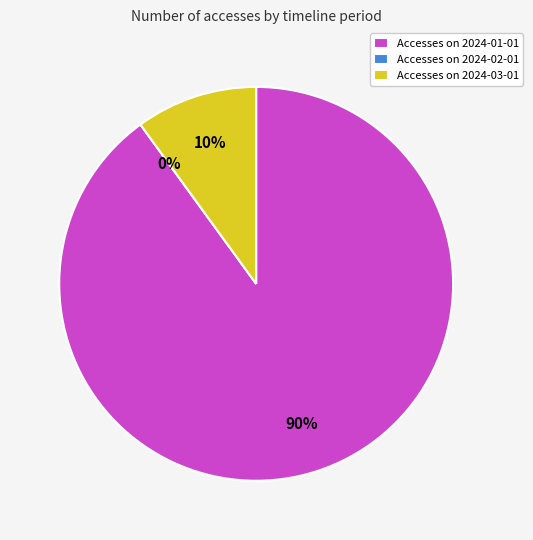

To the nearest percent, what is the combined percentage of 2024-03-01 and 2024-02-01?

10%